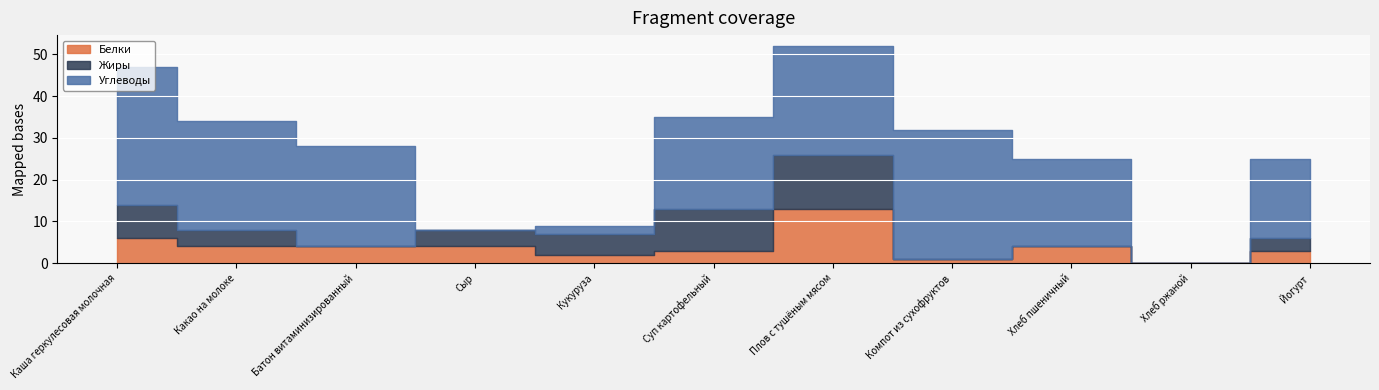

Where do Углеводы and Белки first cross each other?

Батон витаминизированный and Сыр